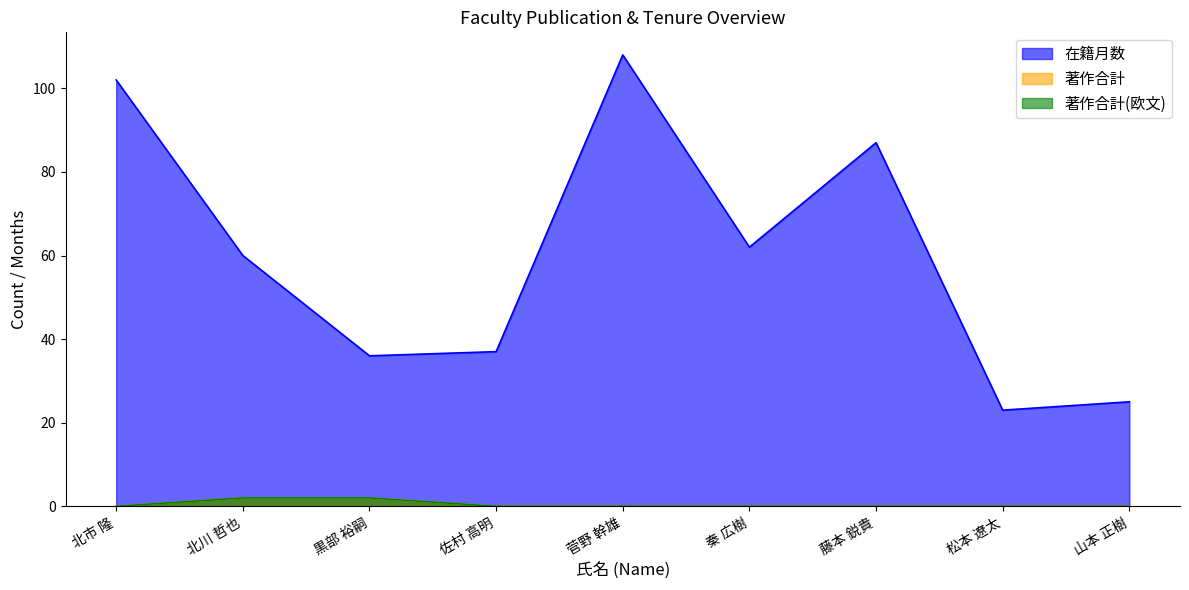

What is the value of the 在籍月数 point at the 7th from the left?

87